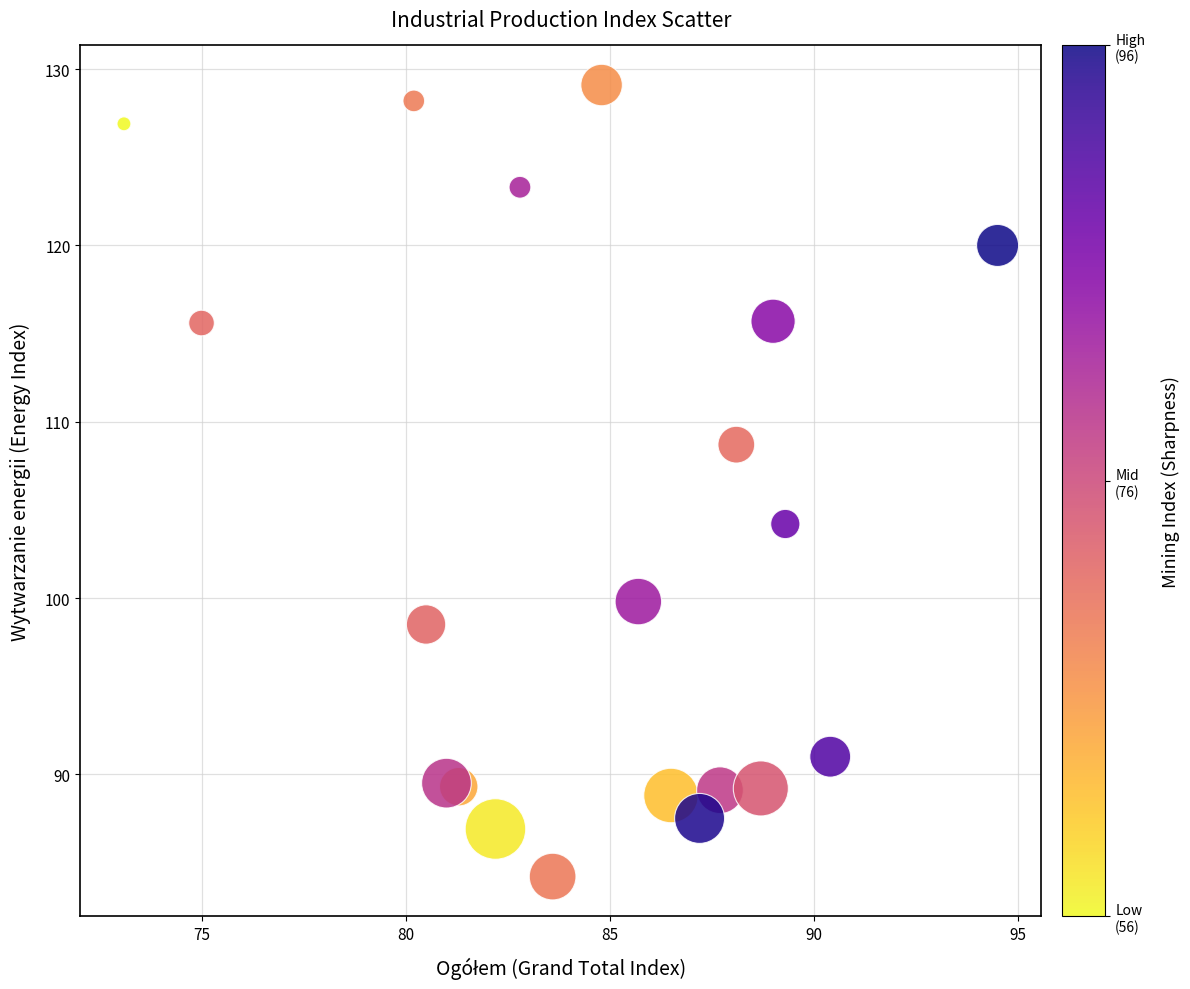

What Y value in the scatter plot is closest to 106?

104.2